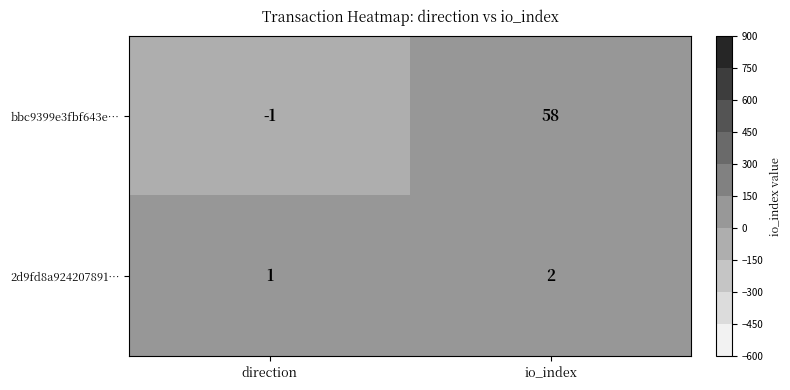

Reading left to right, what are all the values shown in this chart?

bbc9399e3fbf643e…: -1	58
2d9fd8a924207891…: 1	2